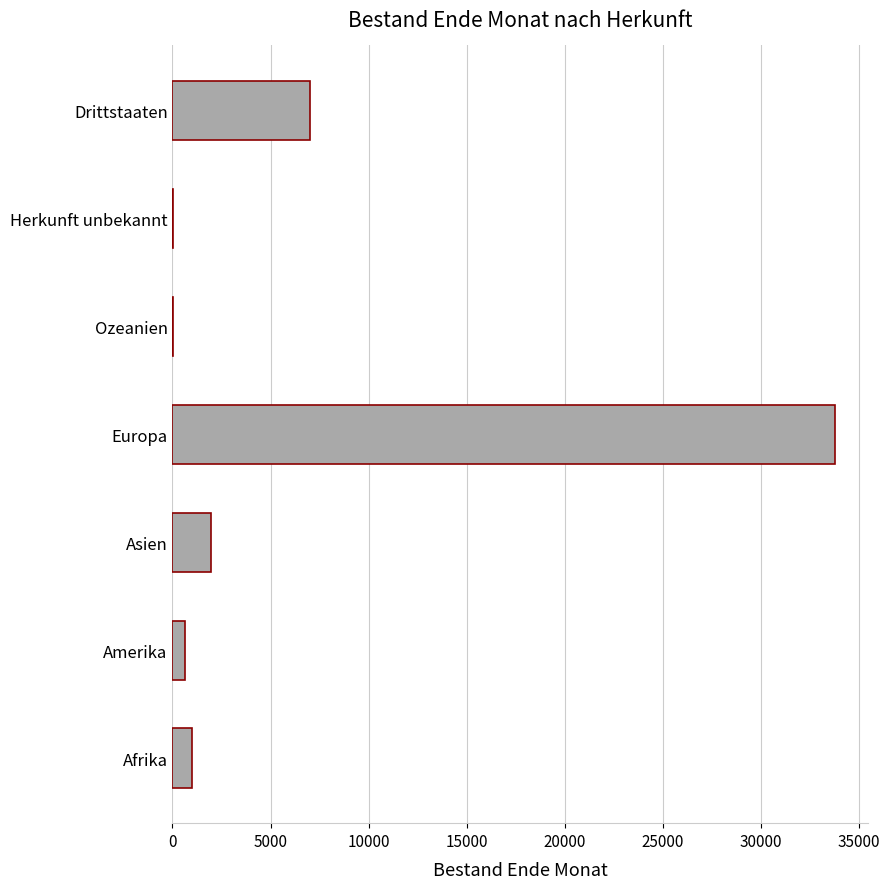

Which has a higher value, Afrika or Asien?

Asien